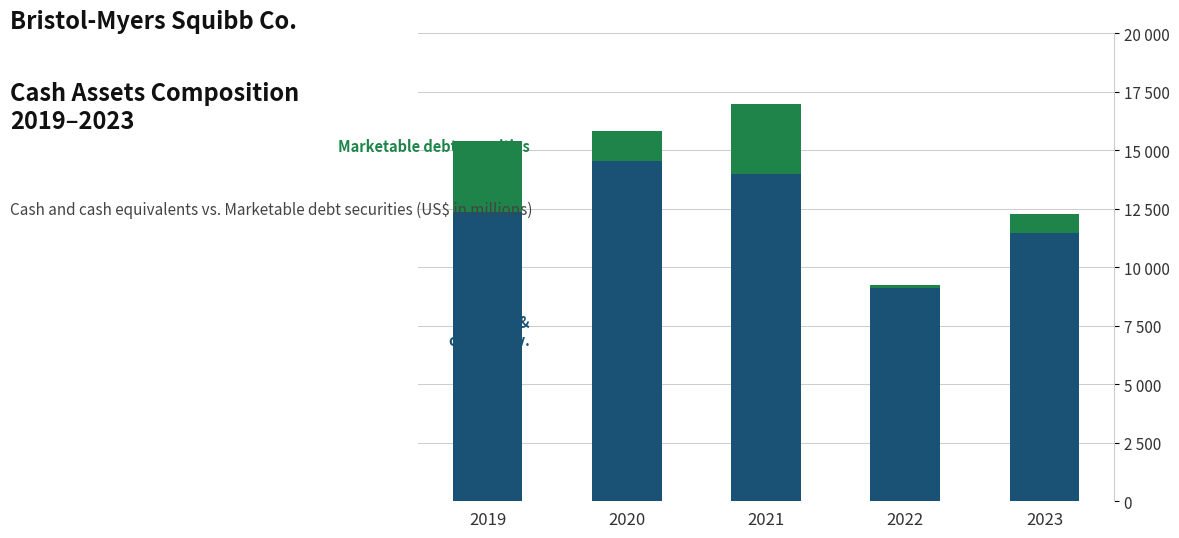

Does the chart contain stacked bars?

Yes